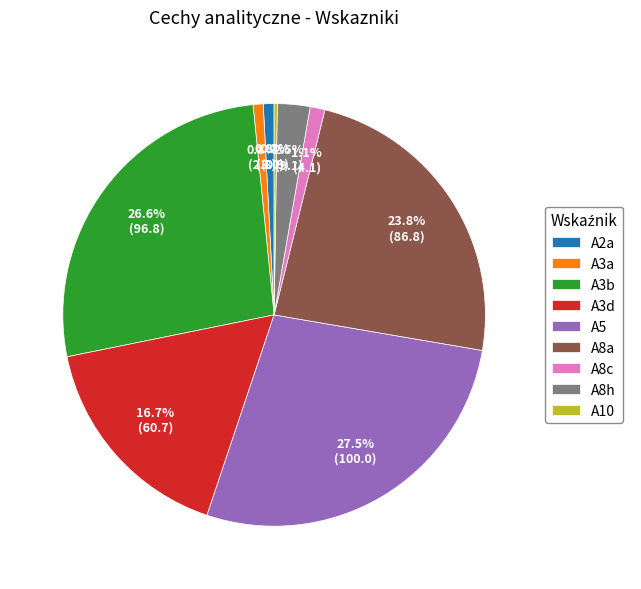

Which category has the biggest portion of the pie?

A5